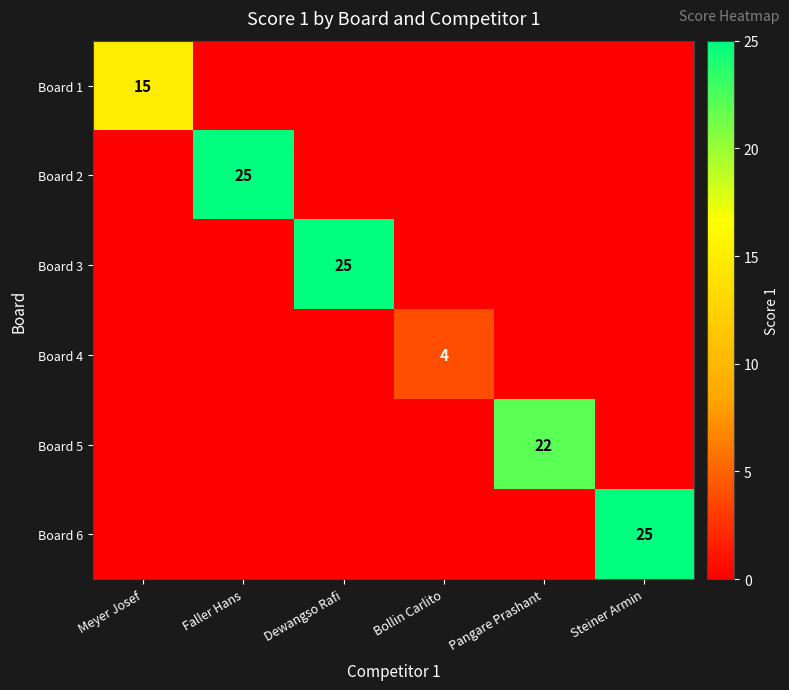

Between Meyer Josef and Steiner Armin, which series saw the biggest shift?

Board 6